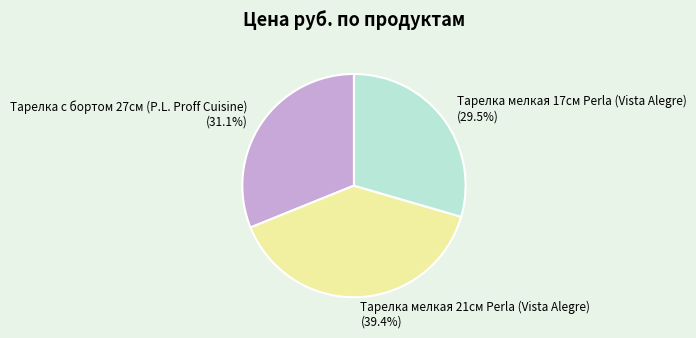

To the nearest percent, what percentage of the pie is Тарелка с бортом 27см (P.L. Proff Cuisine)?

31%